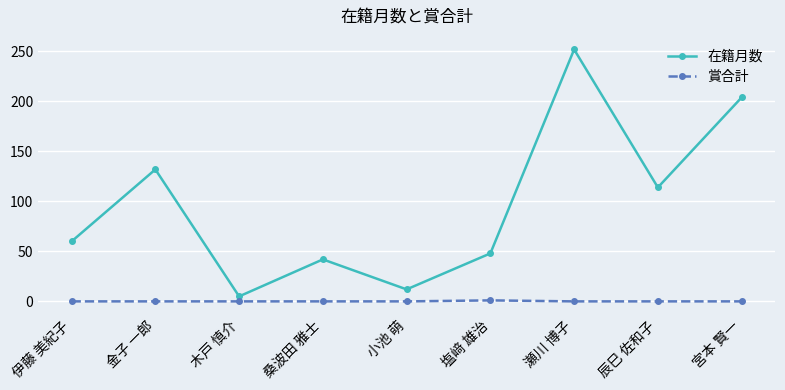

The 在籍月数 series shows 303 at 宮本 賢一. True or false?

False